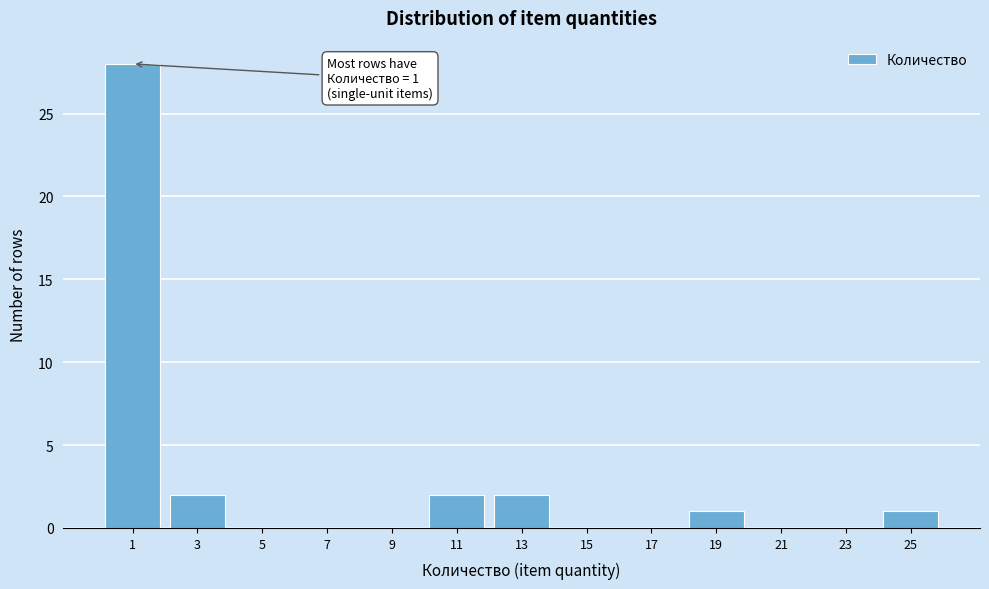

Reading left to right, what are all the values shown in this chart?

1=28	3=2	5=0	7=0	9=0	11=2	13=2	15=0	17=0	19=1	21=0	23=0	25=1